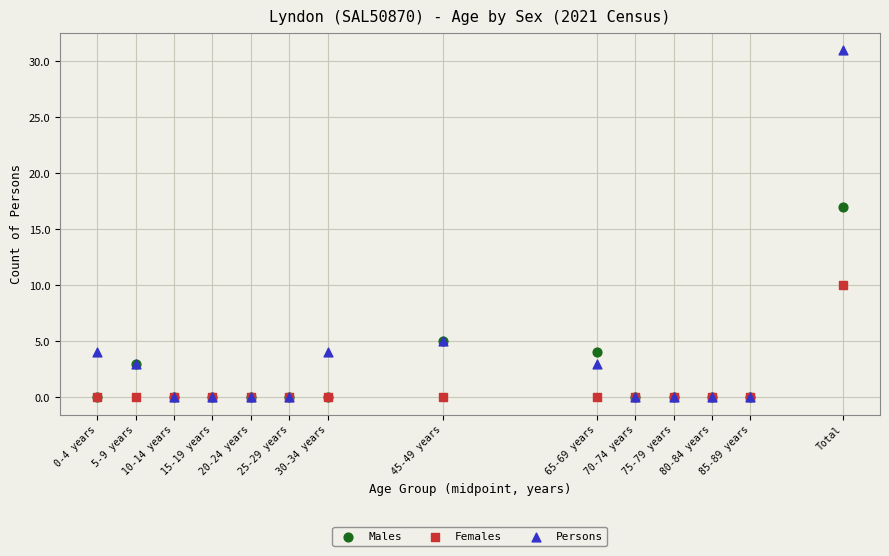

In the Persons series, what Y value is closest to 15?

5